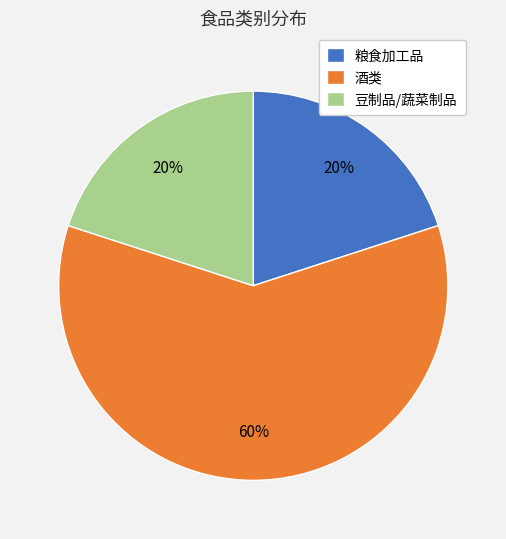

Is there a majority slice in this chart?

Yes